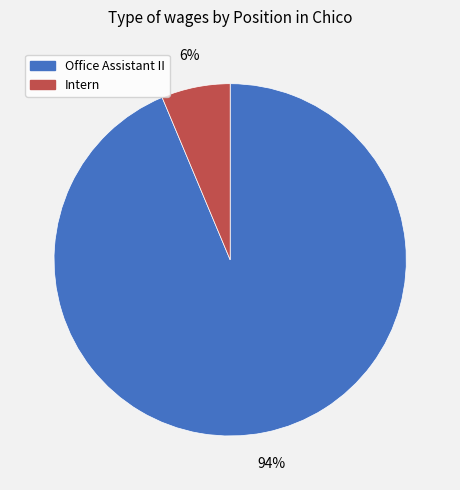

How many segments does this pie chart have?

2